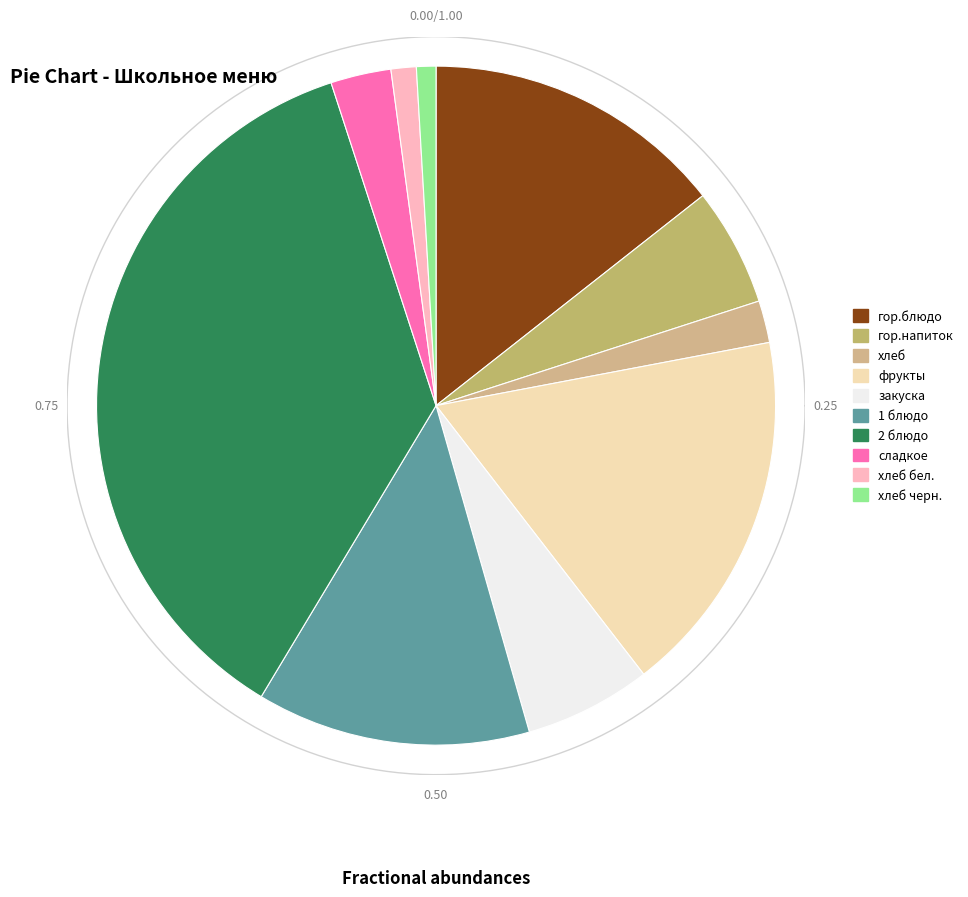

How many slices are in this pie chart?

10